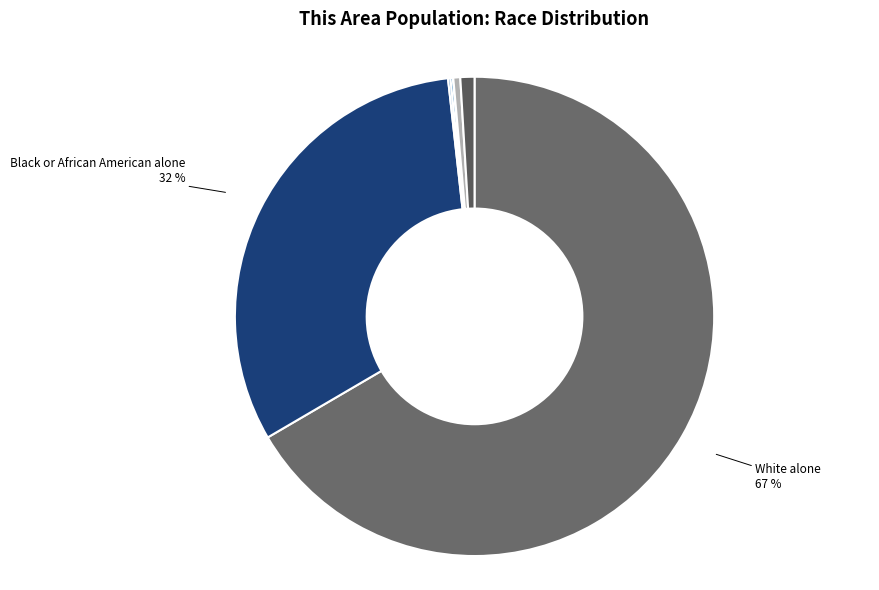

True or false: Some Other Race alone accounts for 8% of the total.

False